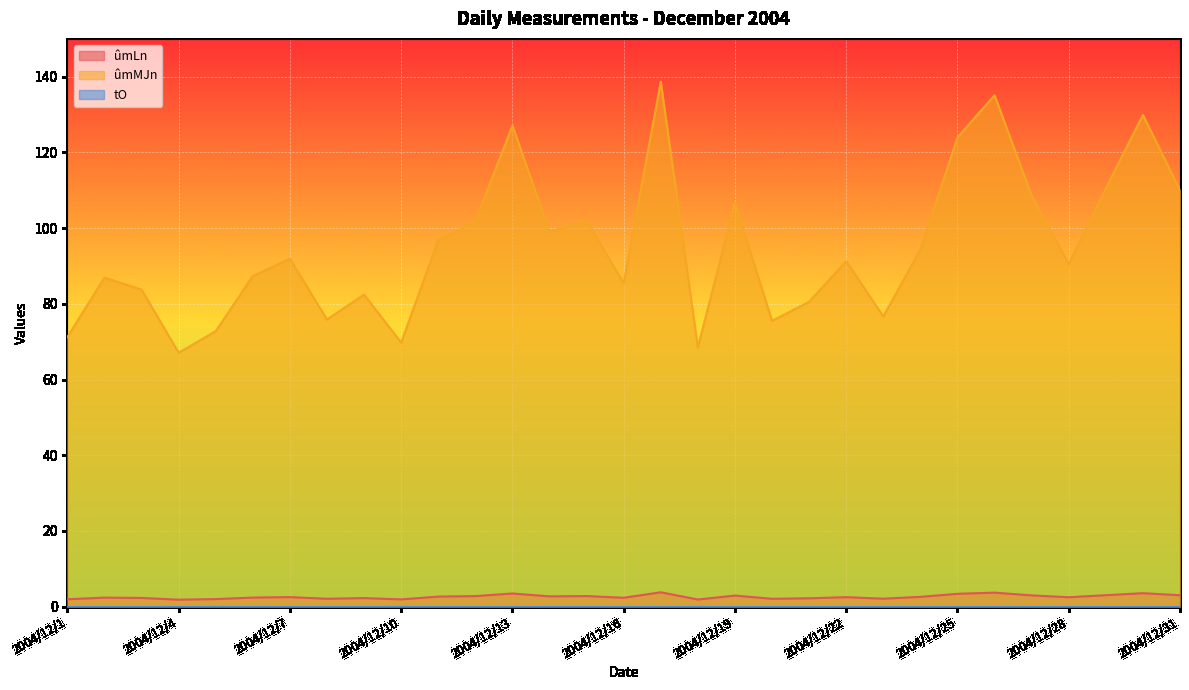

Between 2004/12/1 and 2004/12/29, which is larger?

2004/12/29